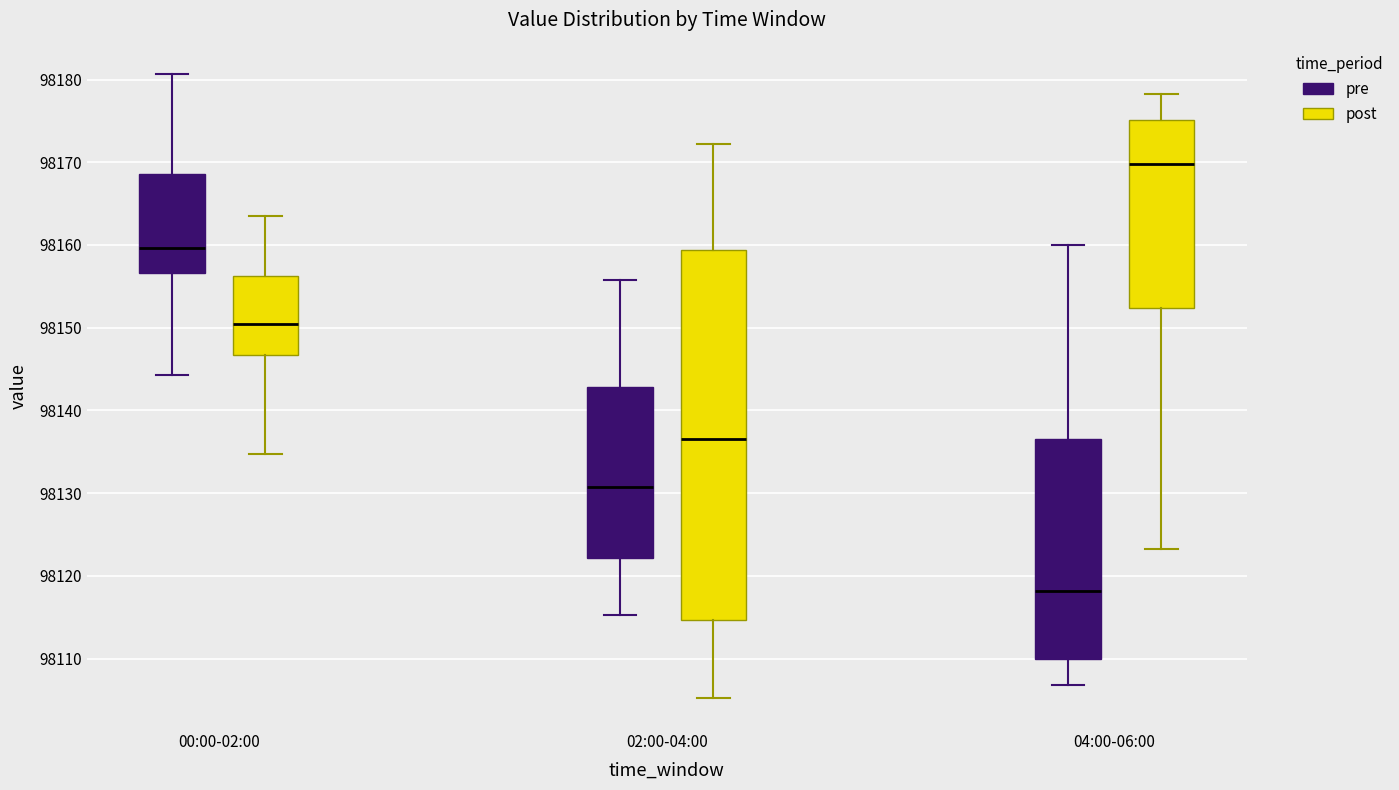

Reading left to right, transcribe this box plot: for each box, give where its median line is, the range the box spans, and where its two whiskers end, as read against the y-axis. The values are not printed on the chart, so give them approximately, as read against the axis.

00:00-02:00 (pre): median 98160, box 98157 to 98169, whiskers 98144 to 98181
00:00-02:00 (post): median 98150, box 98147 to 98156, whiskers 98135 to 98164
02:00-04:00 (pre): median 98131, box 98122 to 98143, whiskers 98115 to 98156
02:00-04:00 (post): median 98137, box 98115 to 98159, whiskers 98105 to 98172
04:00-06:00 (pre): median 98118, box 98110 to 98137, whiskers 98107 to 98160
04:00-06:00 (post): median 98170, box 98152 to 98175, whiskers 98123 to 98178